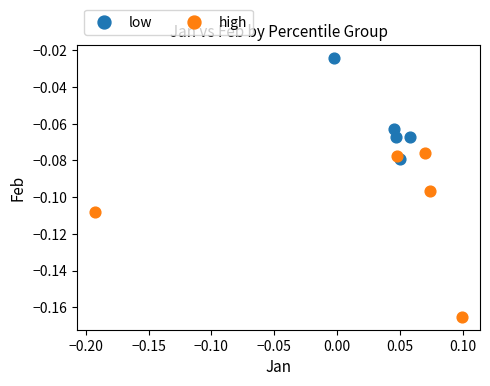

Which series has the widest spread of Y values?

high